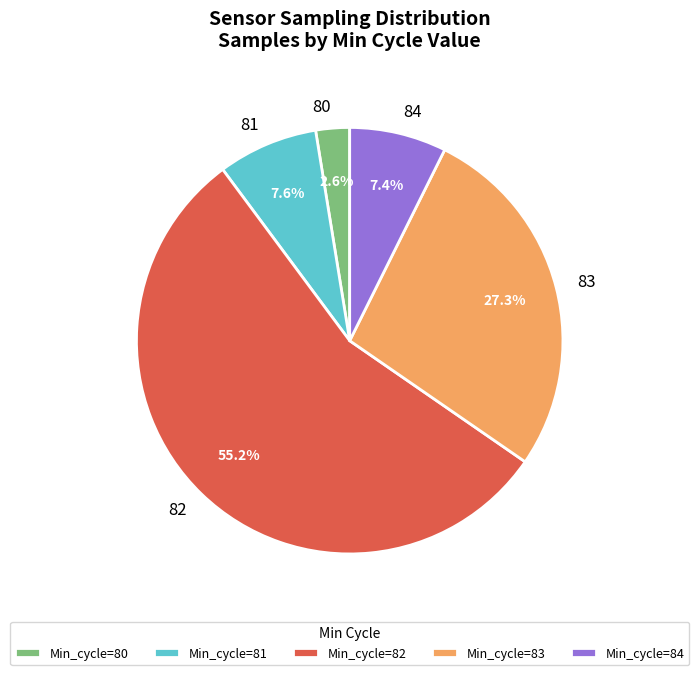

Count the number of slices in the pie.

5